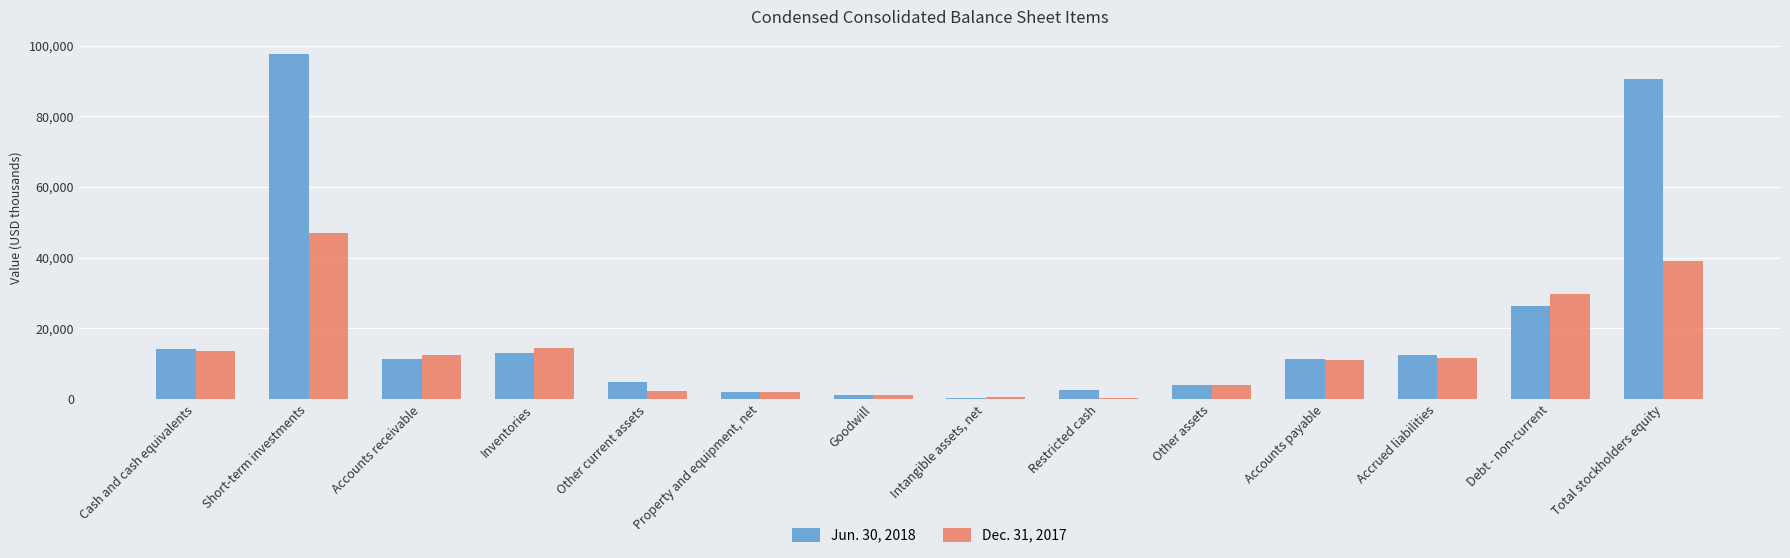

Which series has the largest total across all categories?

Jun. 30, 2018